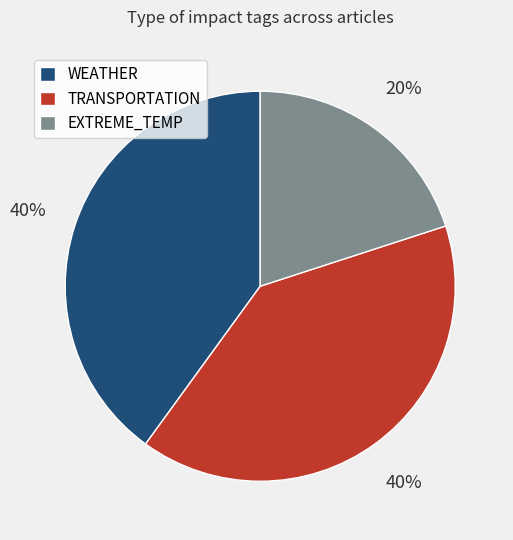

True or false: TRANSPORTATION accounts for 33% of the total.

False